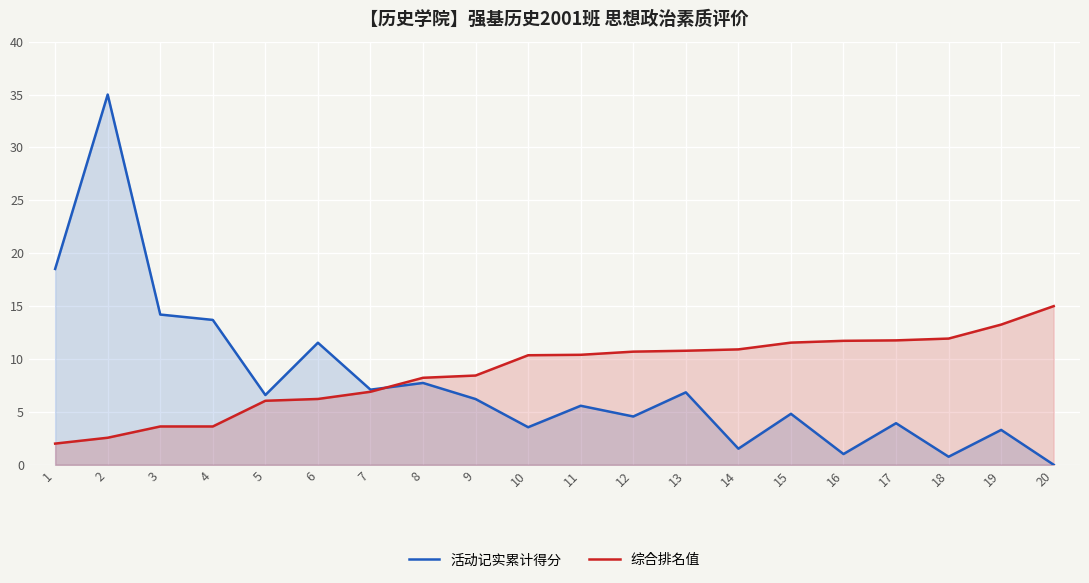

List the series in order of their overall mean, highest first.

综合排名值, 活动记实累计得分